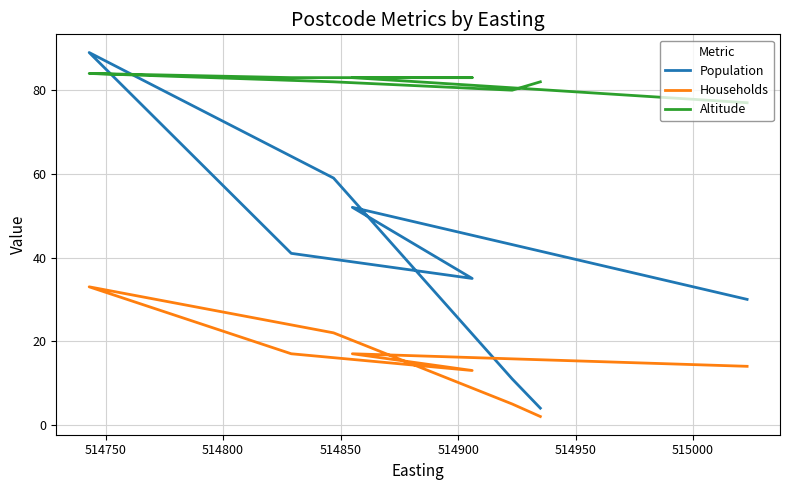

What is the value of the Altitude point at the 7th from the left?

83